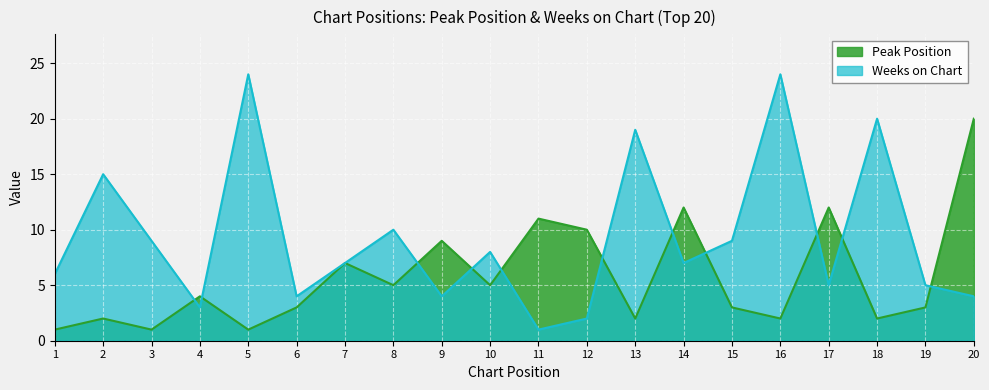

Is the value of Weeks on Chart at 1 greater than the value of Peak Position at 5?

Yes